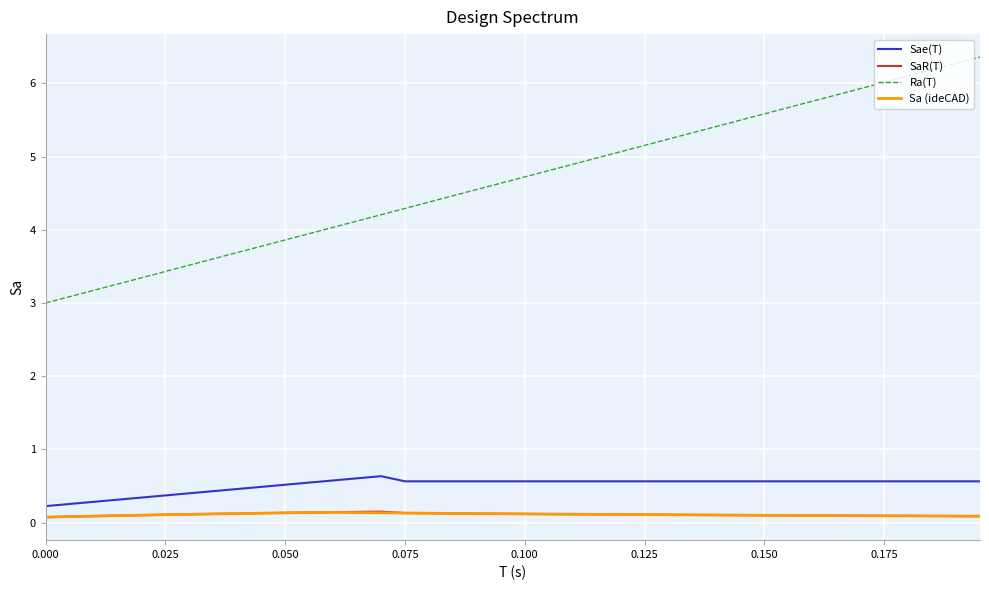

True or false: SaR(T) and Ra(T) cross at least once.

False